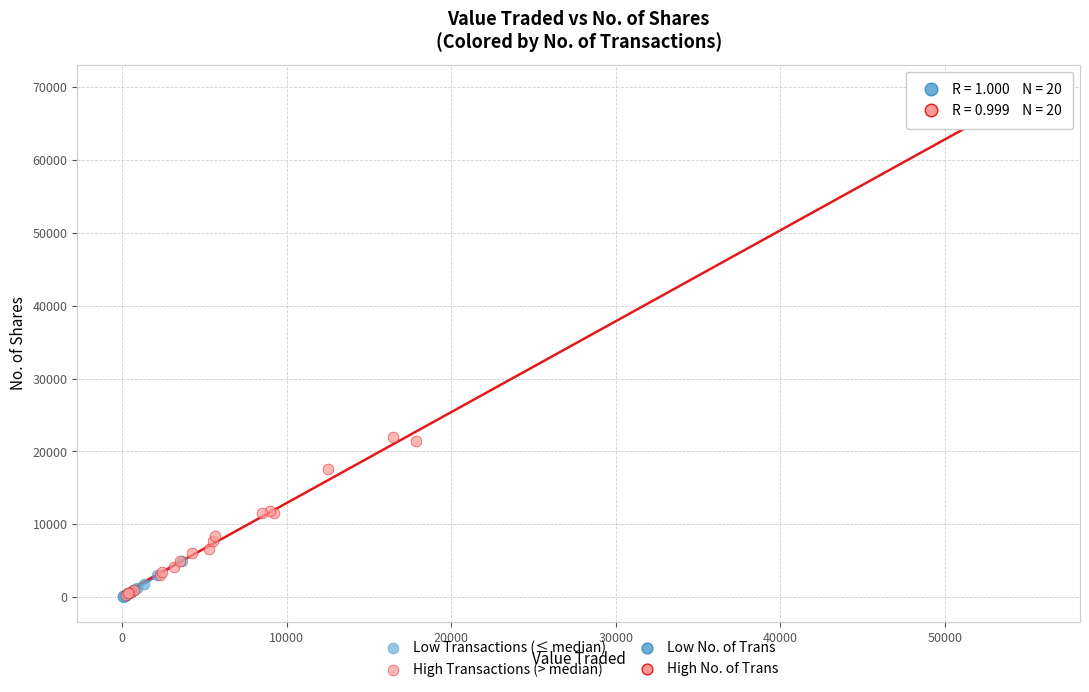

Which series has the largest Y range (max minus min)?

High Transactions (> median)